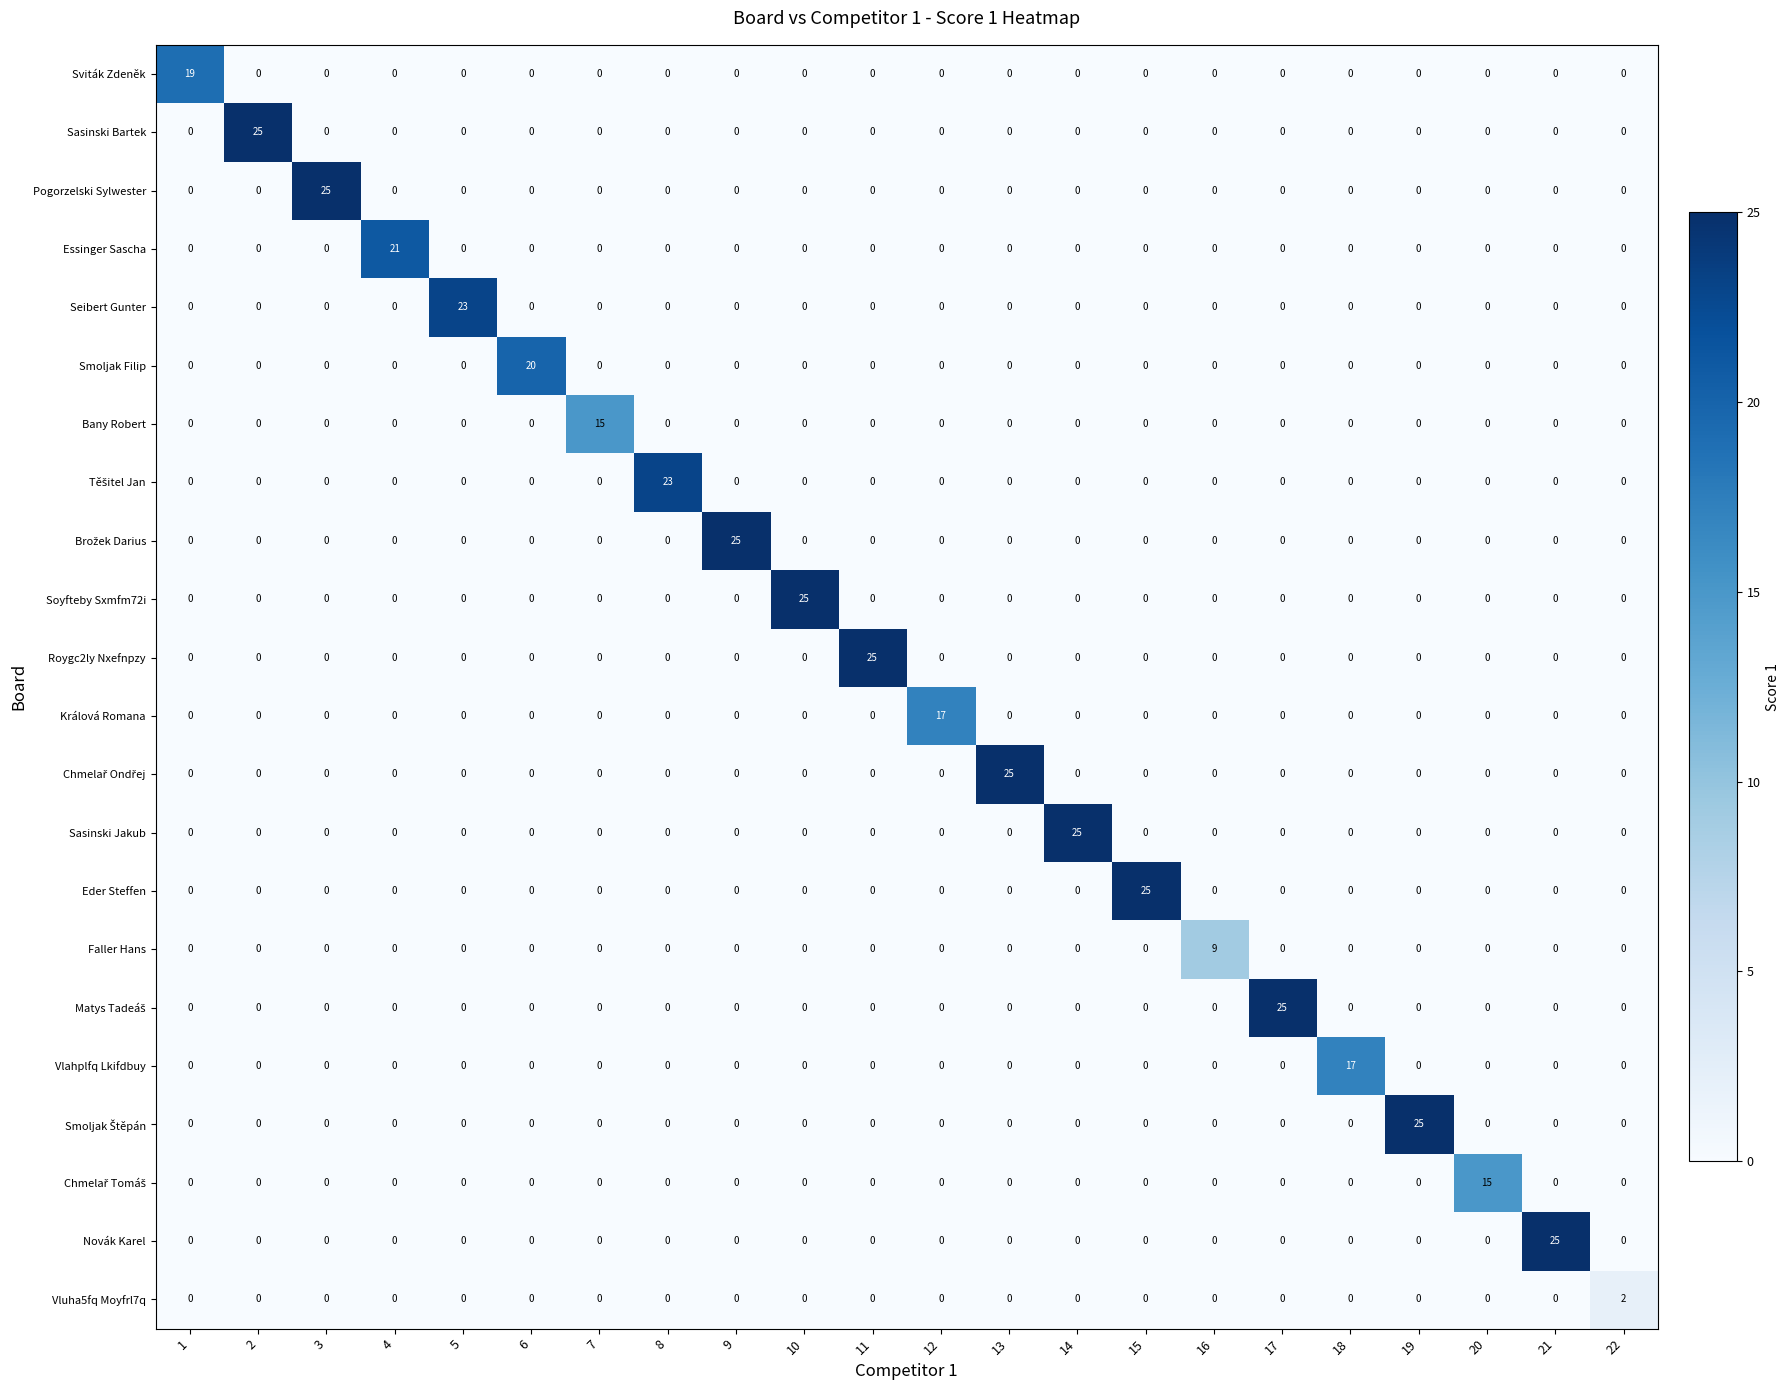

What is the sum of all Pogorzelski Sylwester values?

25